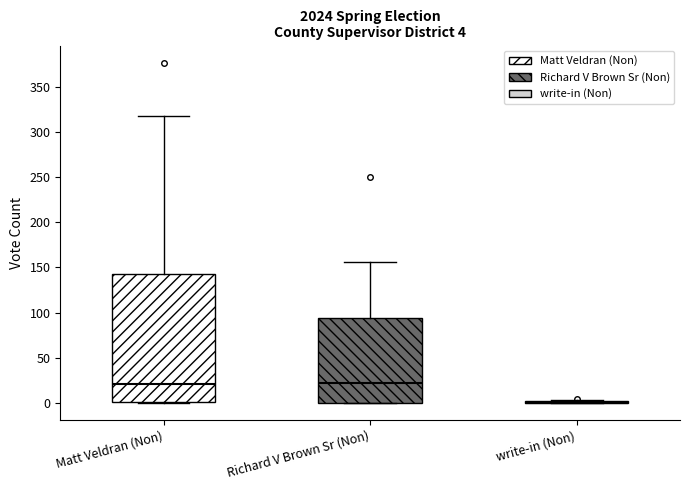

Which box is the tallest, from its lower edge to its upper edge?

Matt Veldran (Non)